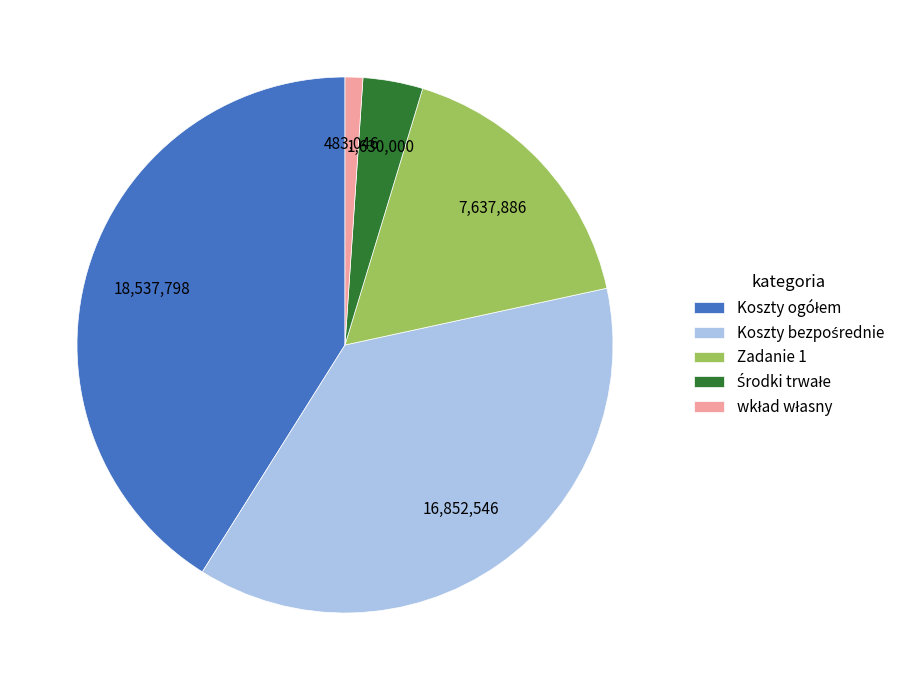

The Zadanie 1 slice represents 17% of the pie. True or false?

True